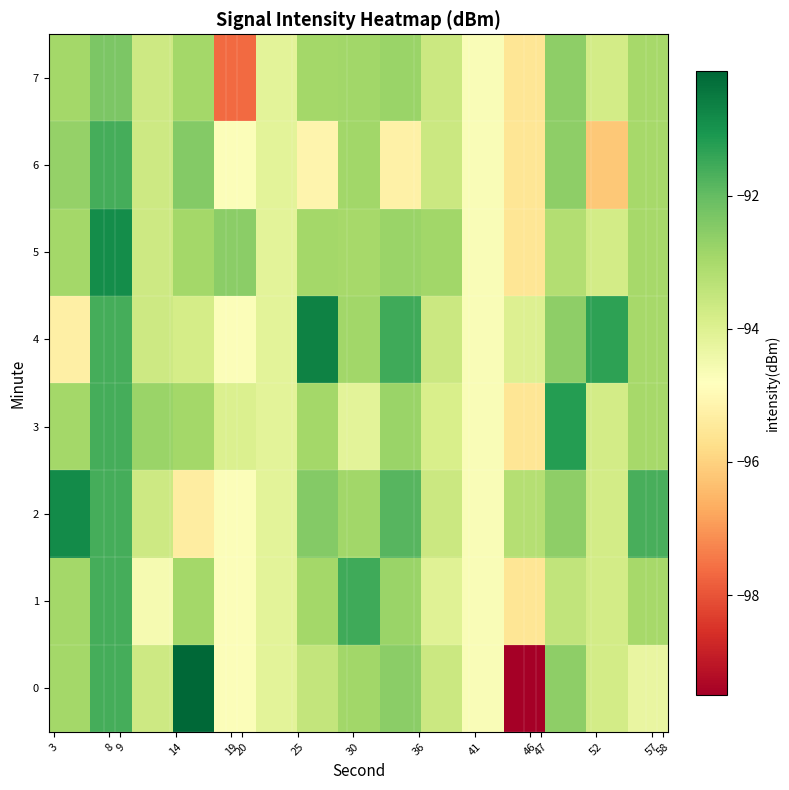

Reading left to right, extract all data points from this chart.

0: -92.9	-91.6	-93.7	-90.1	-94.7	-94.2	-93.5	-92.9	-92.6	-93.6	-94.7	-99.5	-92.6	-93.8	-94.3
1: -92.9	-91.6	-94.6	-92.9	-94.7	-94.2	-92.9	-91.5	-92.8	-94.0	-94.7	-95.6	-93.4	-93.8	-93.0
2: -90.8	-91.6	-93.7	-95.3	-94.7	-94.2	-92.5	-92.9	-91.8	-93.6	-94.7	-93.2	-92.6	-93.8	-91.6
3: -92.9	-91.6	-92.8	-92.9	-94.0	-94.2	-92.9	-94.2	-92.8	-93.9	-94.7	-95.6	-91.2	-93.8	-93.0
4: -95.3	-91.6	-93.7	-93.8	-94.7	-94.2	-90.7	-92.9	-91.5	-93.6	-94.7	-94.0	-92.6	-91.3	-93.0
5: -92.9	-90.9	-93.7	-92.9	-92.5	-94.2	-92.9	-93.0	-92.8	-92.9	-94.7	-95.6	-93.2	-93.8	-93.0
6: -92.7	-91.6	-93.7	-92.5	-94.7	-94.2	-95.1	-92.9	-95.2	-93.6	-94.7	-95.6	-92.6	-96.2	-93.0
7: -92.9	-92.4	-93.7	-92.9	-97.6	-94.2	-92.9	-92.9	-92.8	-93.6	-94.7	-95.6	-92.6	-93.8	-93.0